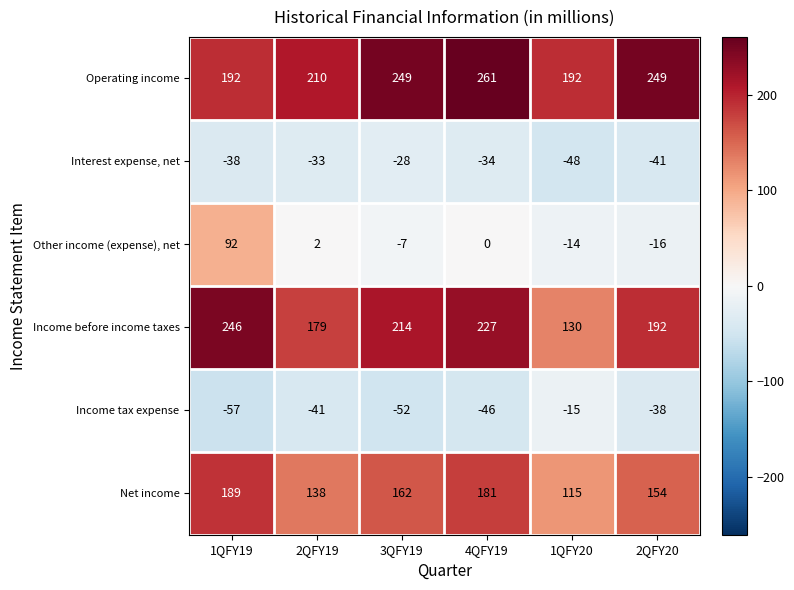

Which series has the largest total across all categories?

Operating income